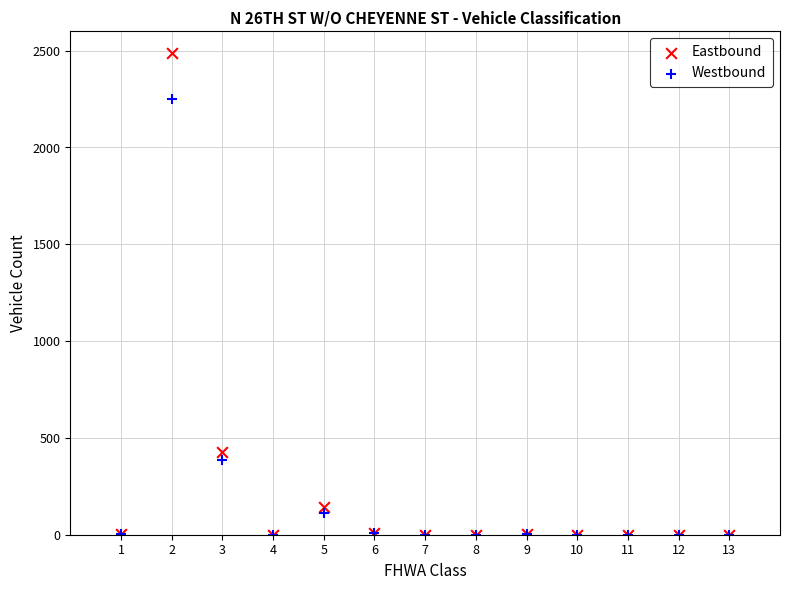

Which series reaches the maximum Y coordinate?

Eastbound